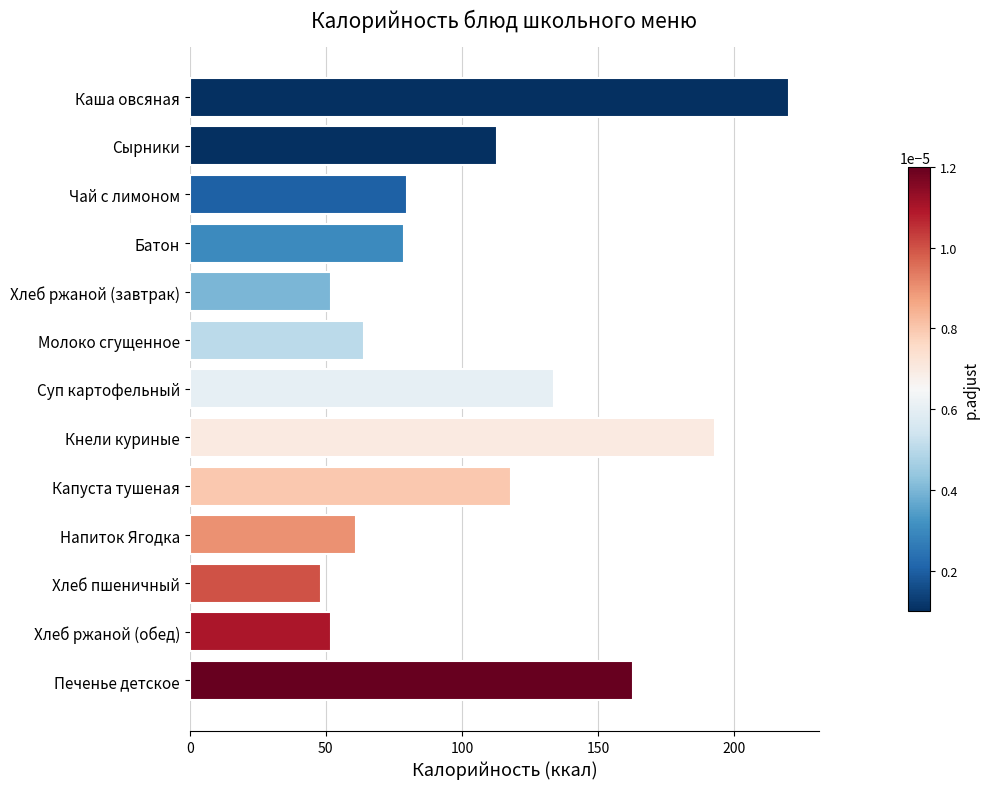

Reading top to bottom, list all the values displayed in this chart.

220.3	113.0	79.8	78.6	51.8	64.2	133.9	193.1	118.0	61.1	48.4	51.8	162.8